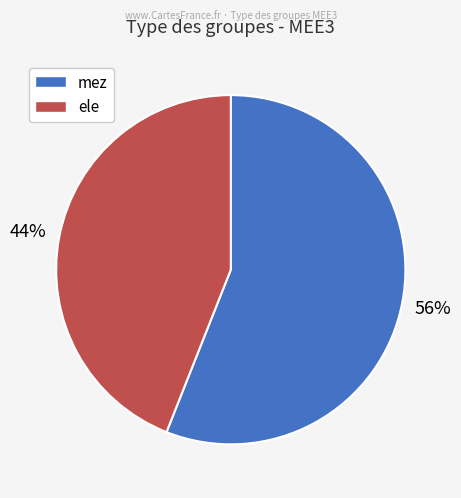

To the nearest percent, what portion does mez represent?

56%